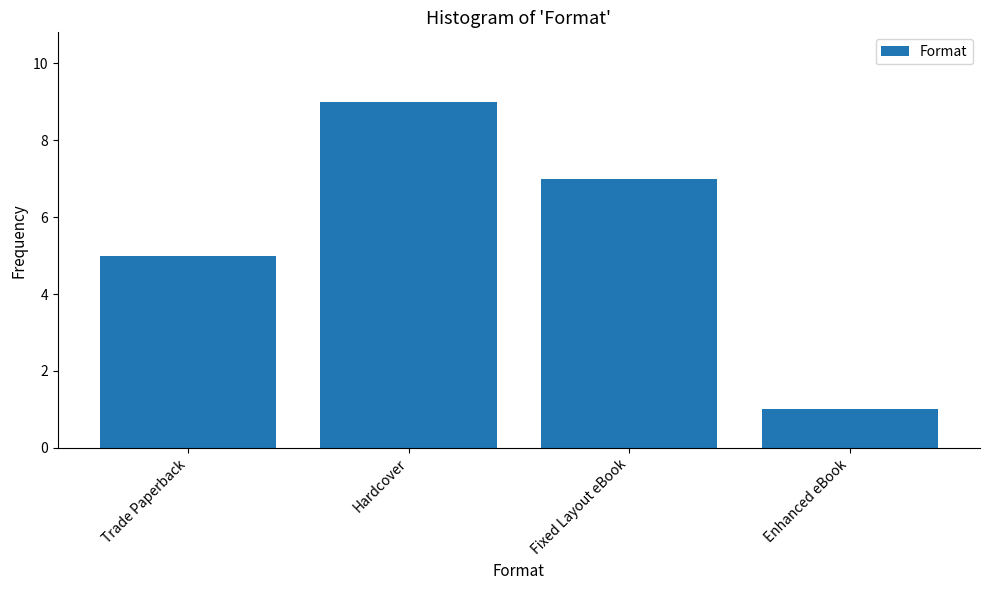

What is the average value?

6